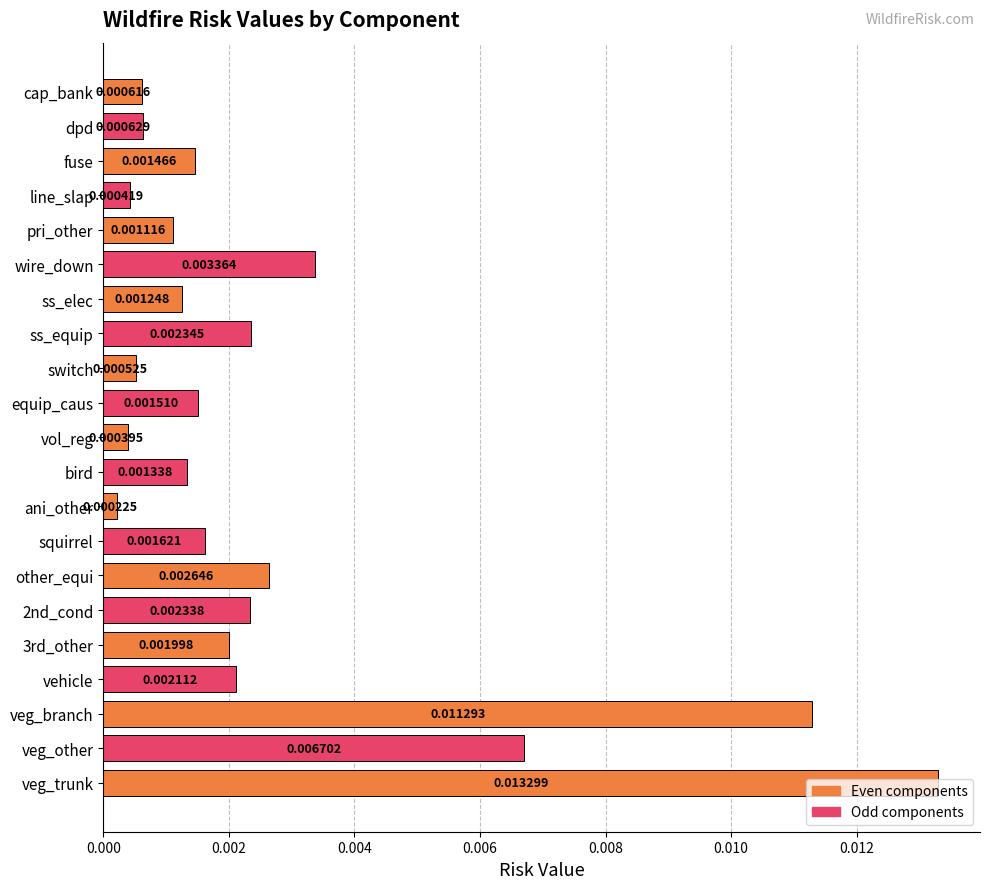

Which category has the highest value across all series?

veg_trunk